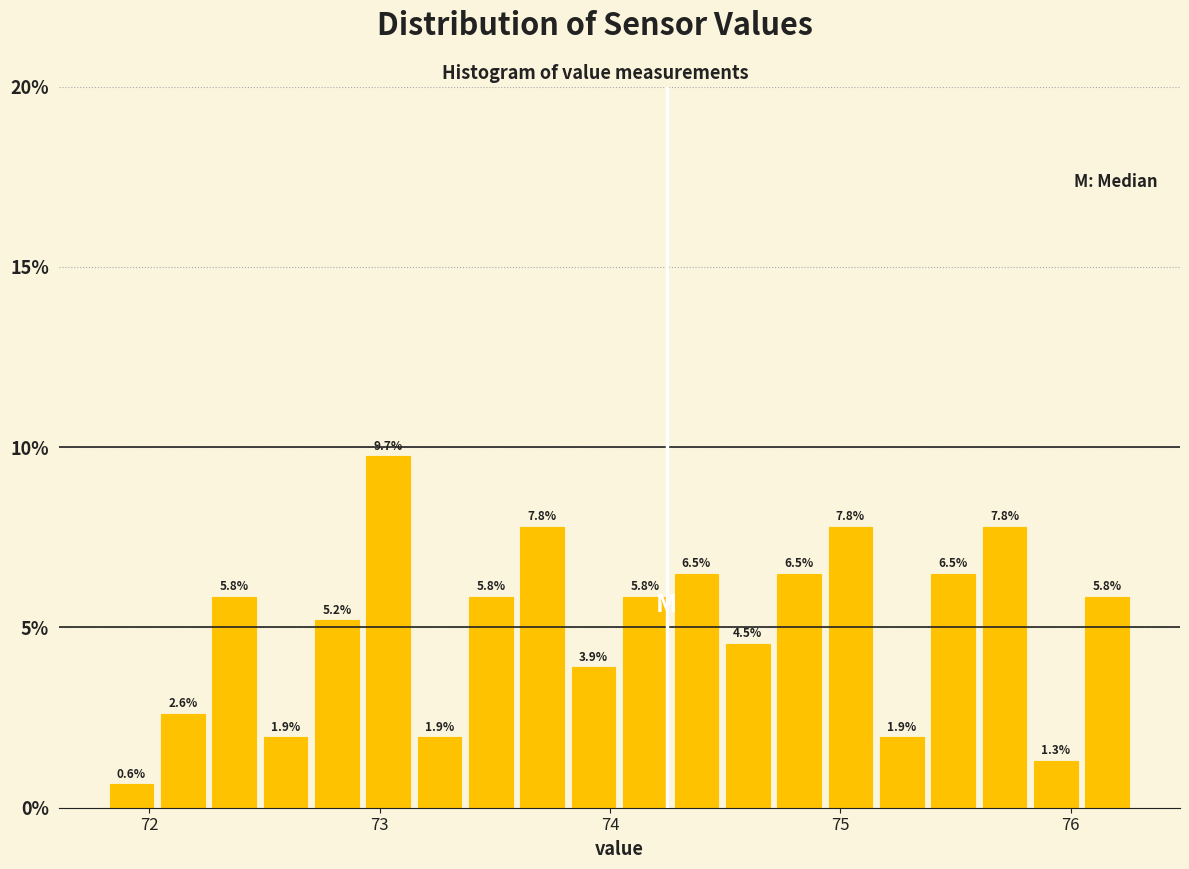

Read against the x-axis, roughly where is the centre of the tallest bar?

73.0